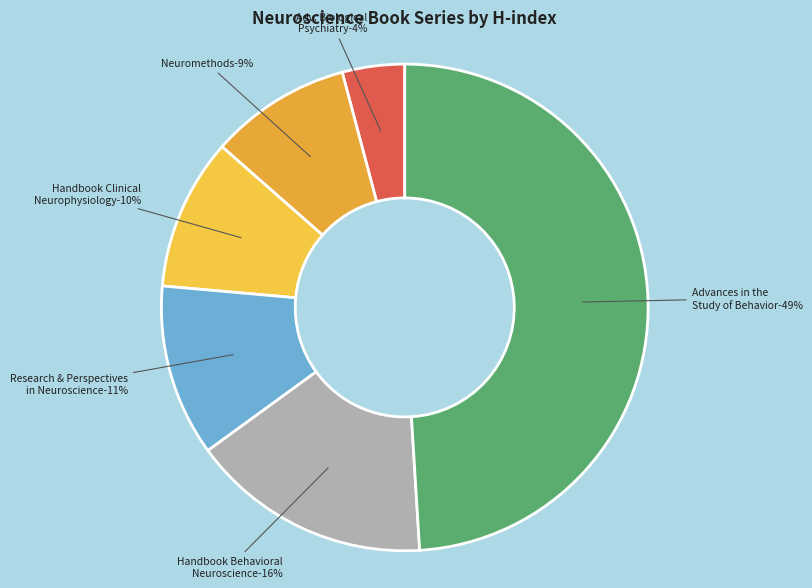

To the nearest percent, what is the difference between the largest and smallest slice percentages?

45%